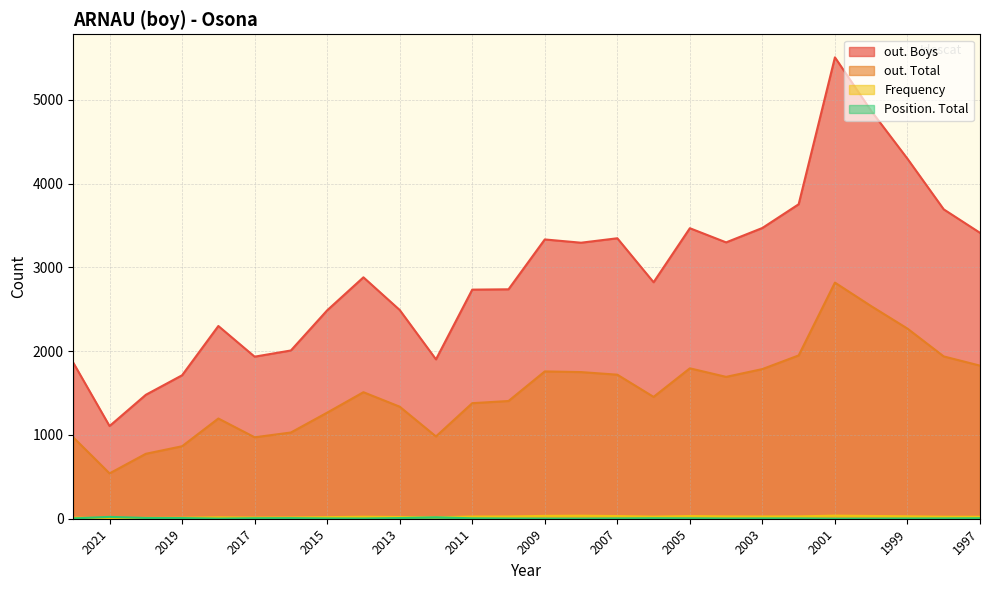

True or false: out. Boys and Frequency intersect in this chart.

False